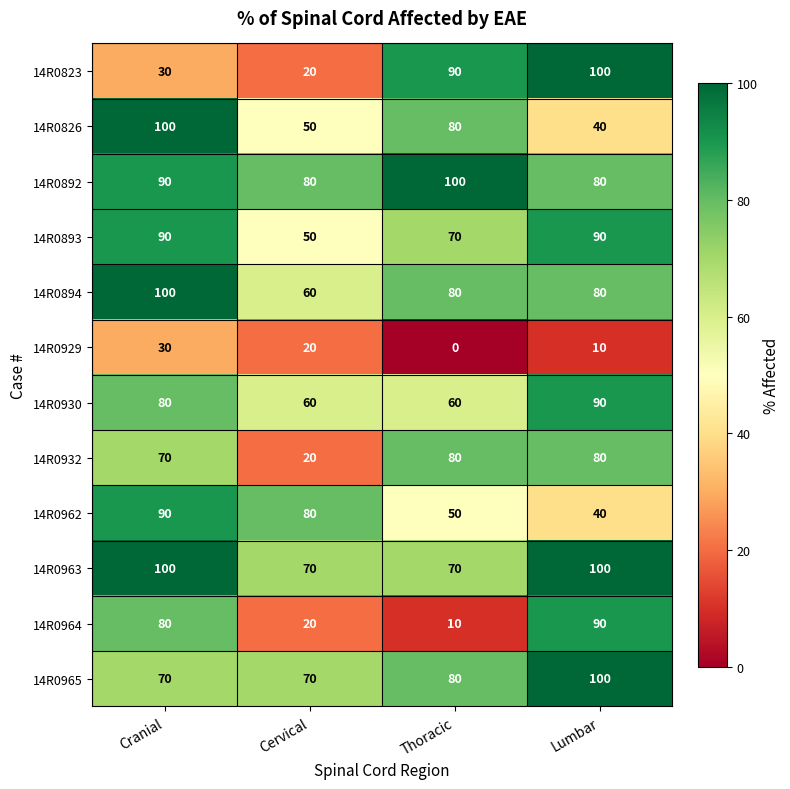

How many 14R0894 values are between 80 and 100?

3